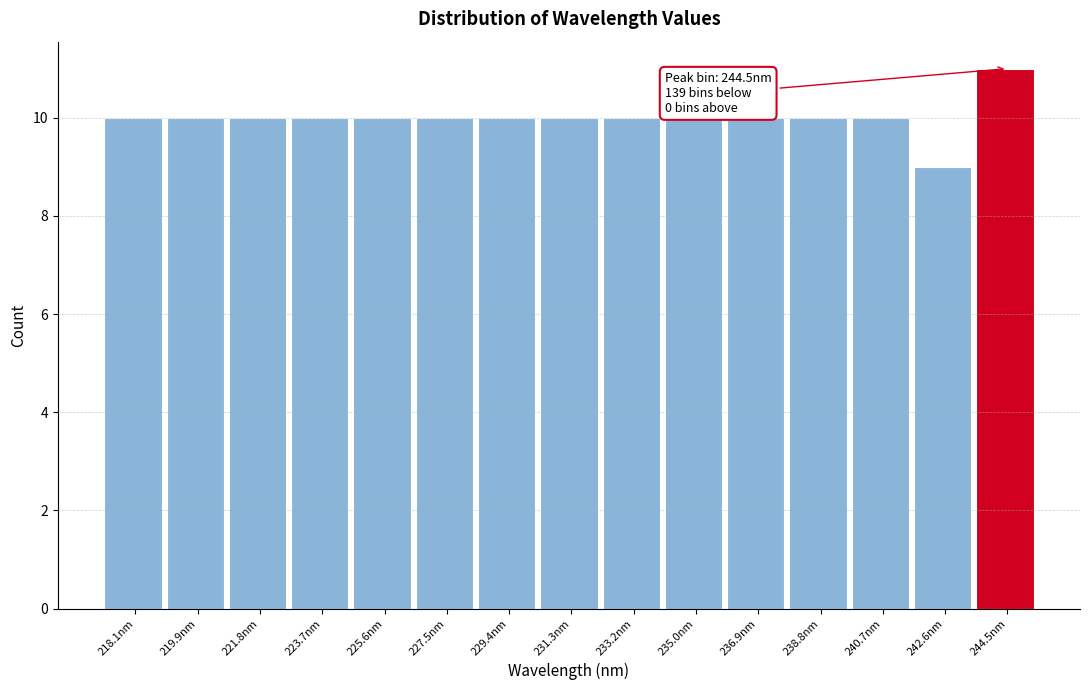

Reading left to right, list all the values displayed in this chart.

10	10	10	10	10	10	10	10	10	10	10	10	10	9	11